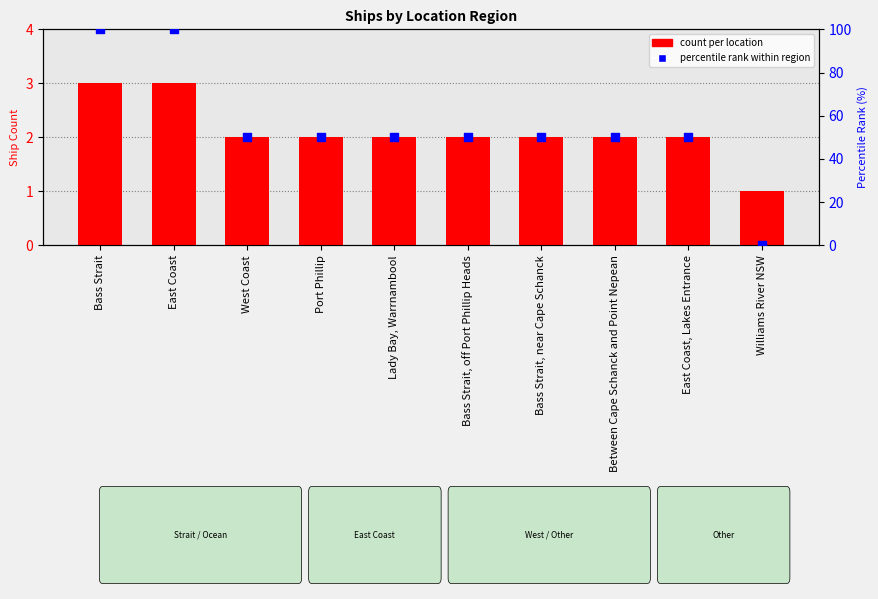

At which category is the sum across all series the highest?

Bass Strait